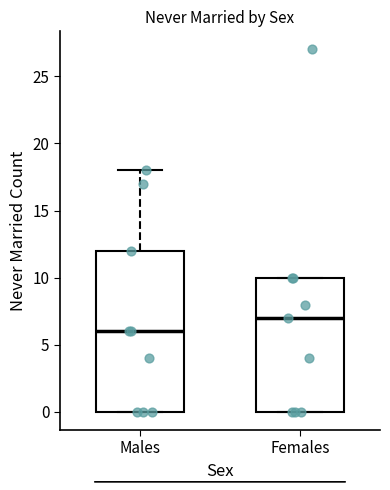

Reading left to right, read every box against the y-axis: the position of its median line, the range the box covers, and the ends of its whiskers. The values are not printed on the chart, so give them approximately, as read against the axis.

Males: median 6, box 0 to 12, whiskers 0 to 18
Females: median 7, box 0 to 10, whiskers 0 to 10